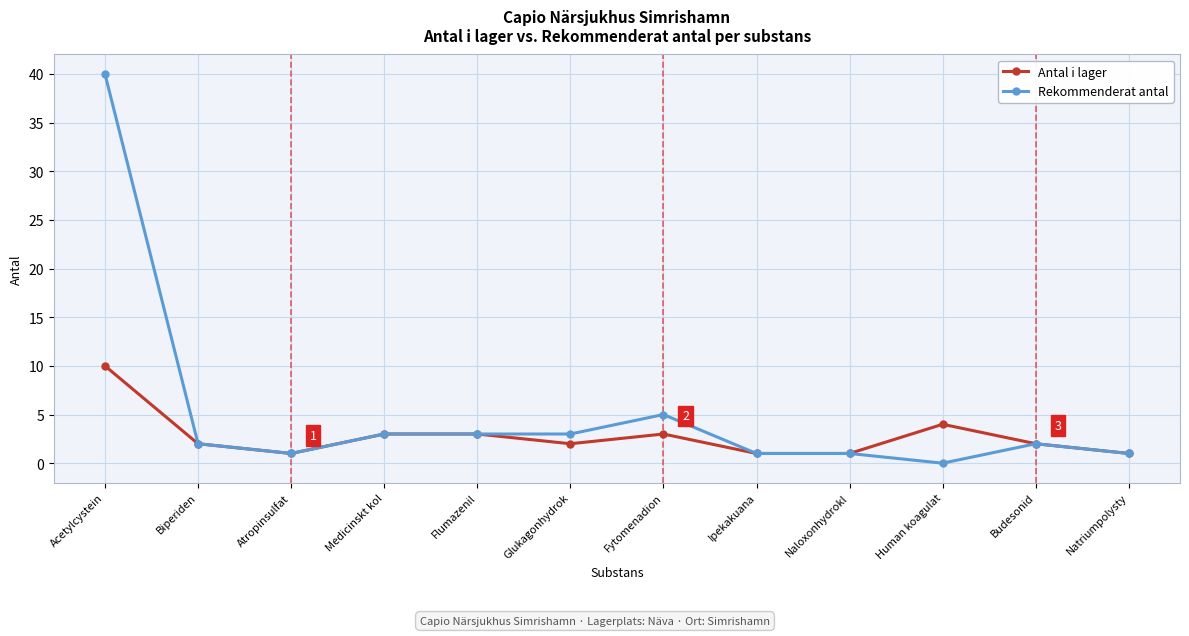

True or false: Antal i lager has more than 1 interior local peaks.

True